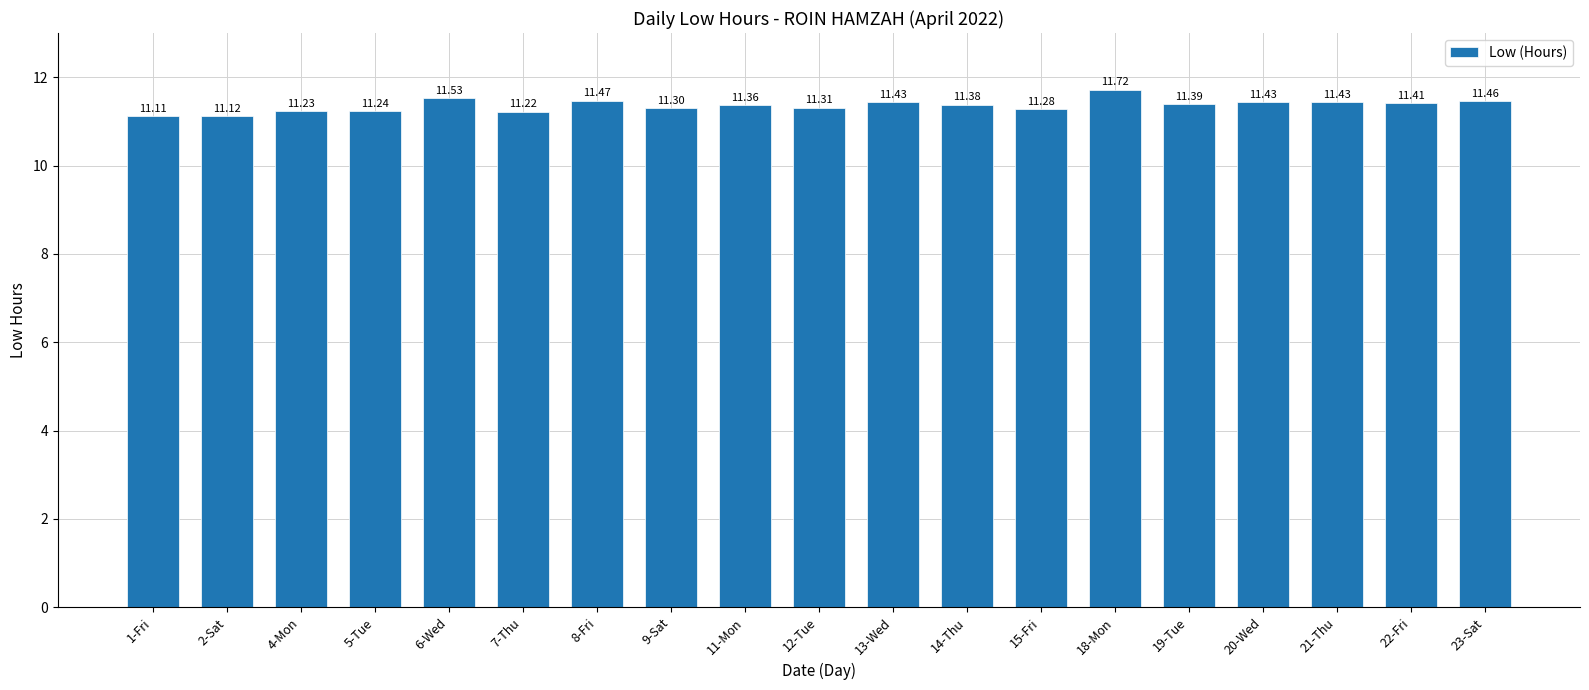

What is the difference between the maximum and minimum values?

0.6